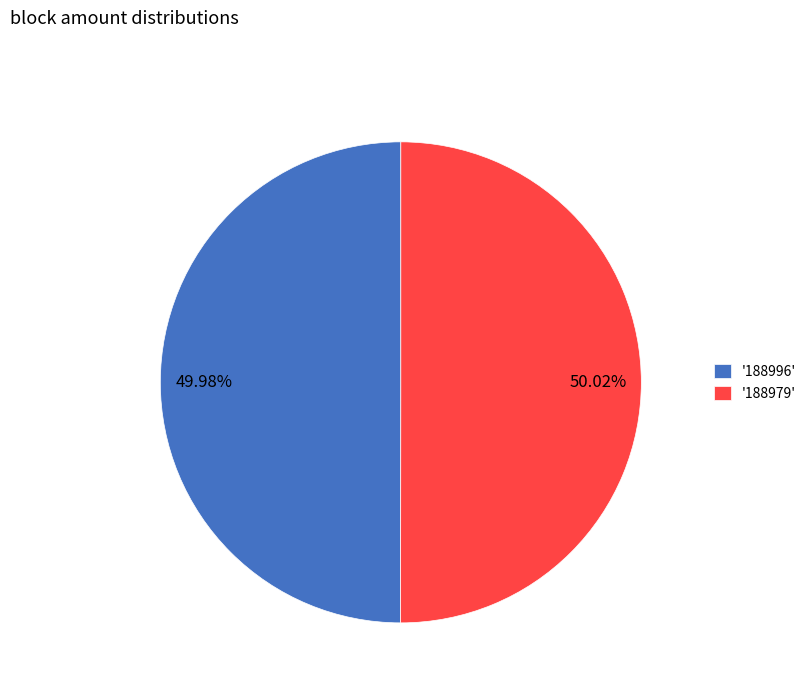

Does any single category account for the majority?

Yes